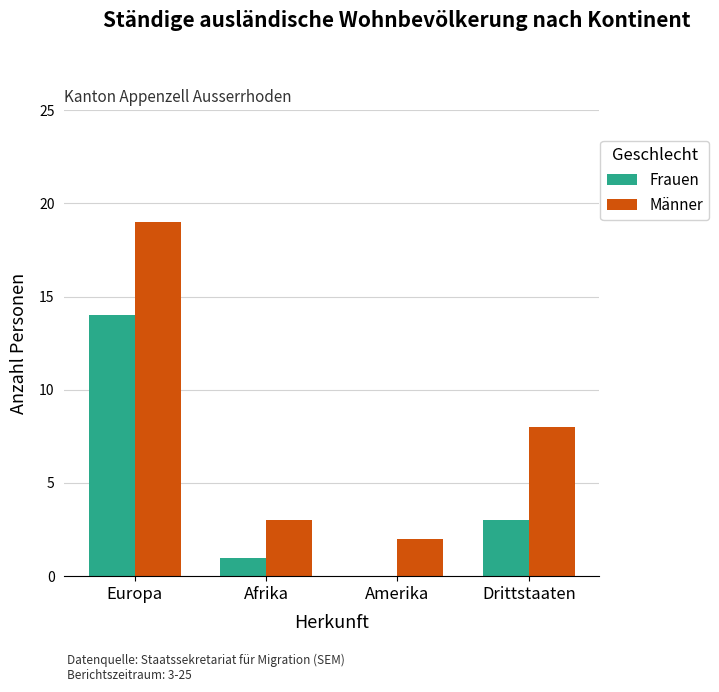

Reading left to right, what are all the values shown in this chart?

Frauen: Europa=14	Afrika=1	Amerika=0	Drittstaaten=3
Männer: Europa=19	Afrika=3	Amerika=2	Drittstaaten=8